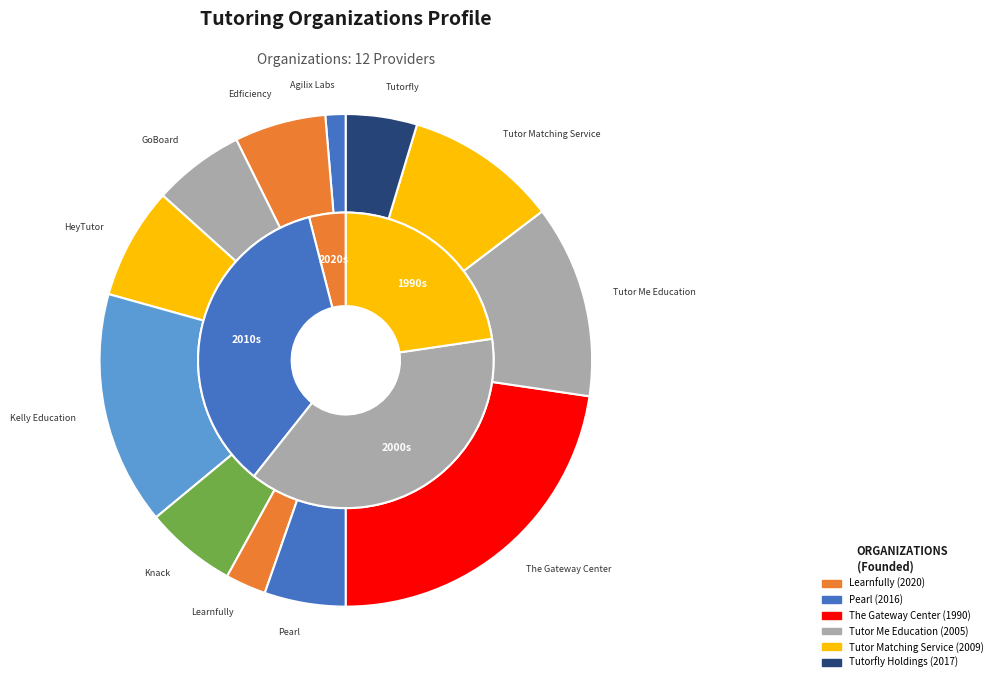

To the nearest percent, what percentage of the pie is 3?

8%